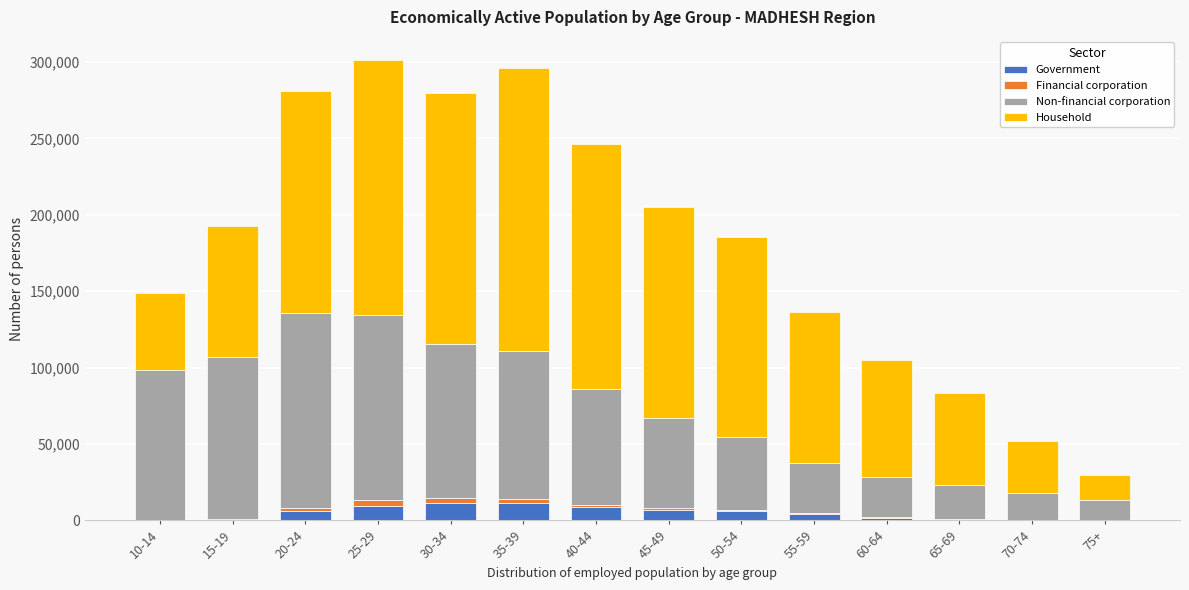

Does the chart contain stacked bars?

Yes